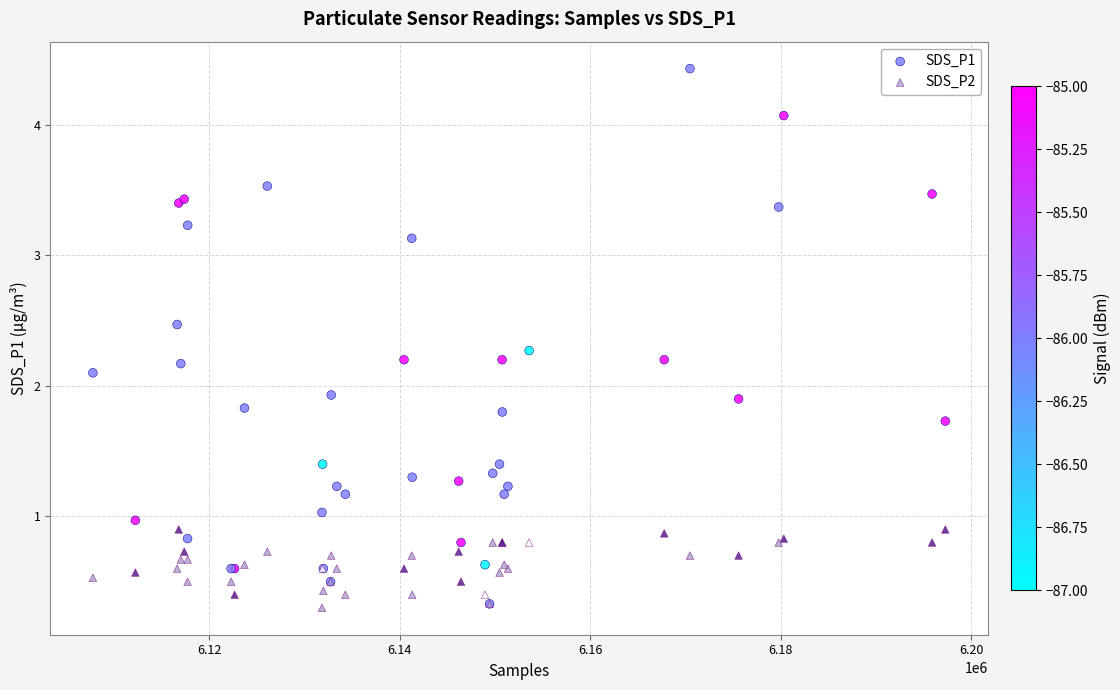

What are all the series names shown in the legend?

SDS_P1, SDS_P2